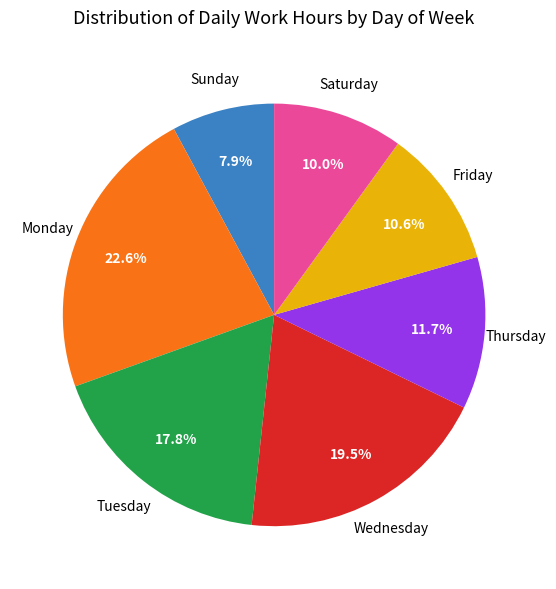

Is there a majority slice in this chart?

No